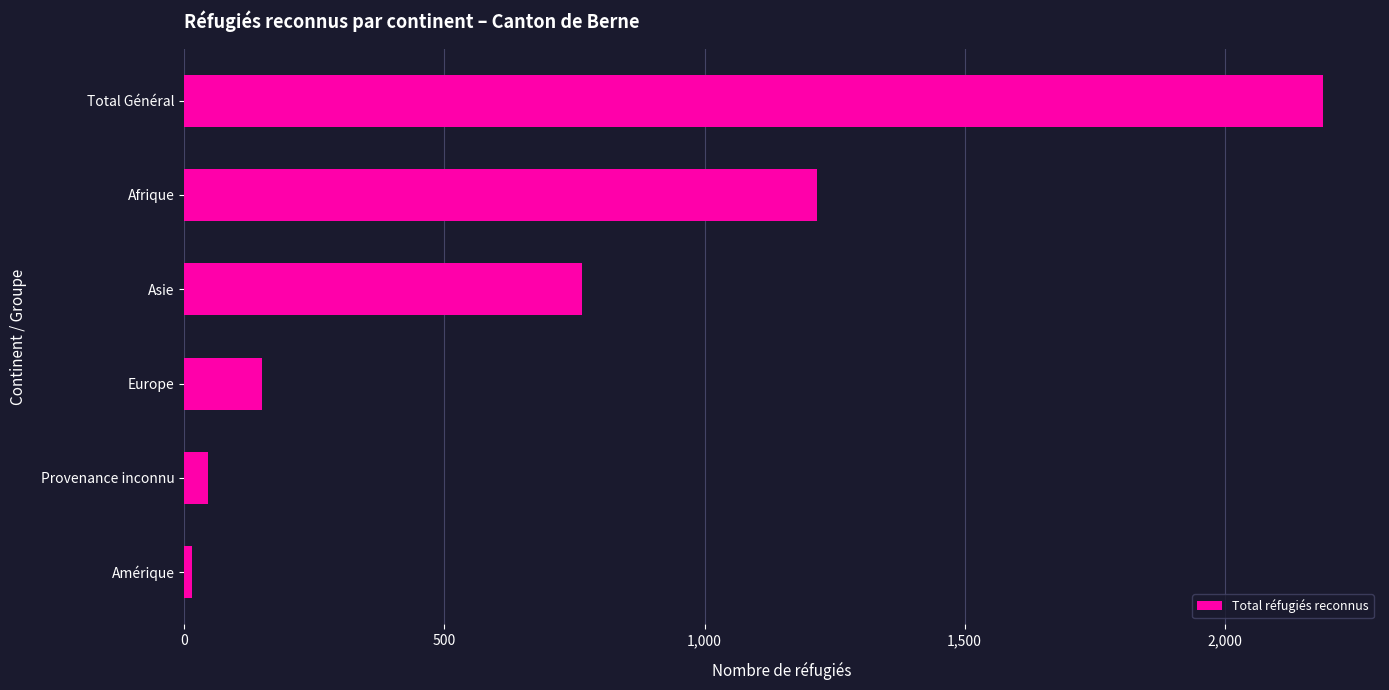

How many bars are there in total?

6